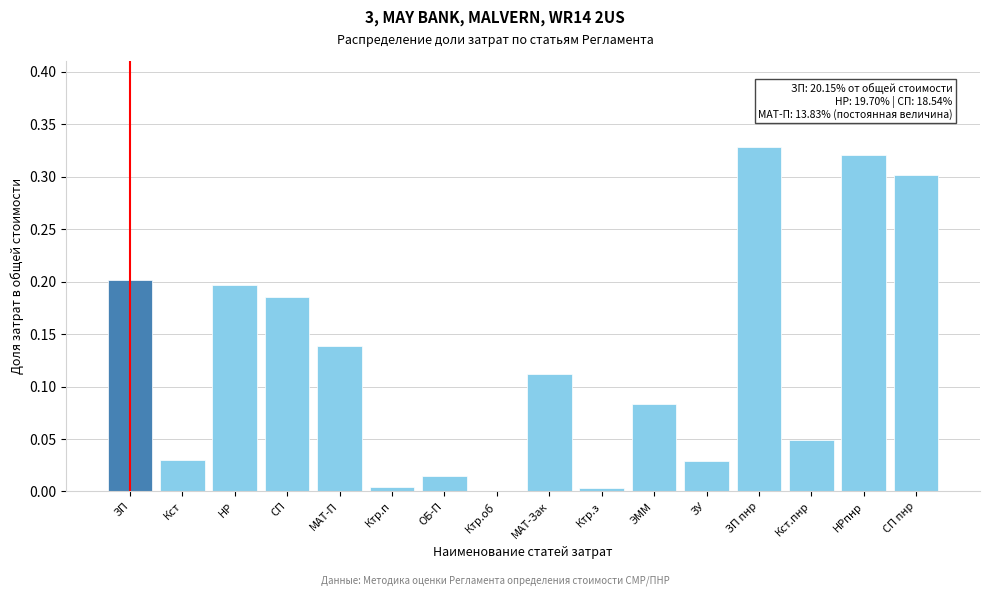

What is the sum of the values at СП and СП пнр?

0.5